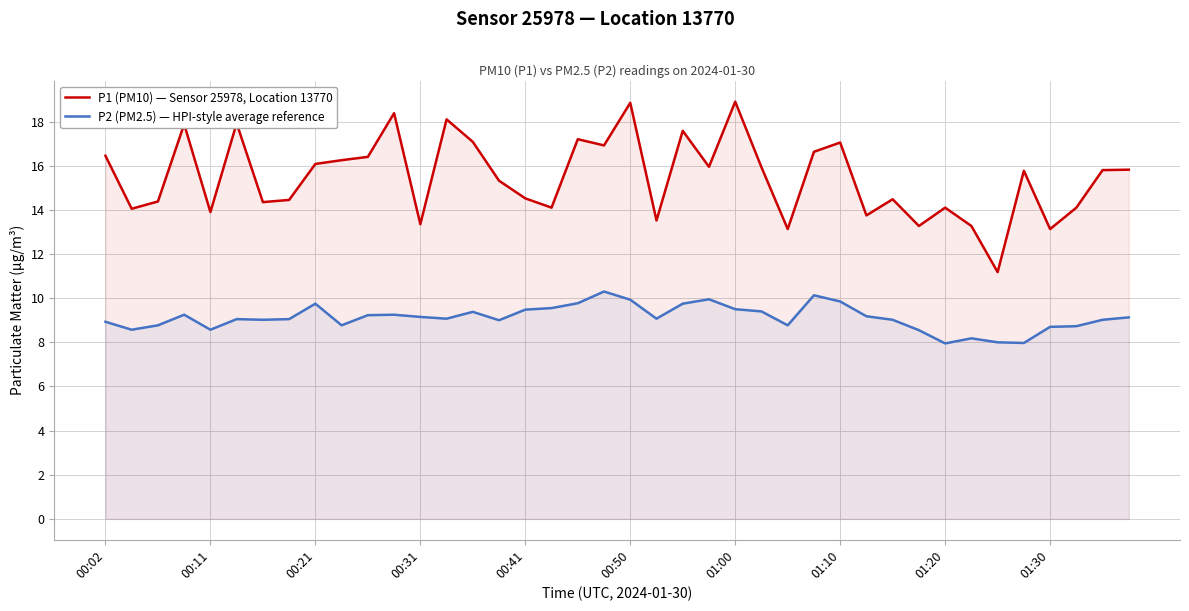

Read the P2 (PM2.5) — HPI-style average reference value at 00:02.

8.9